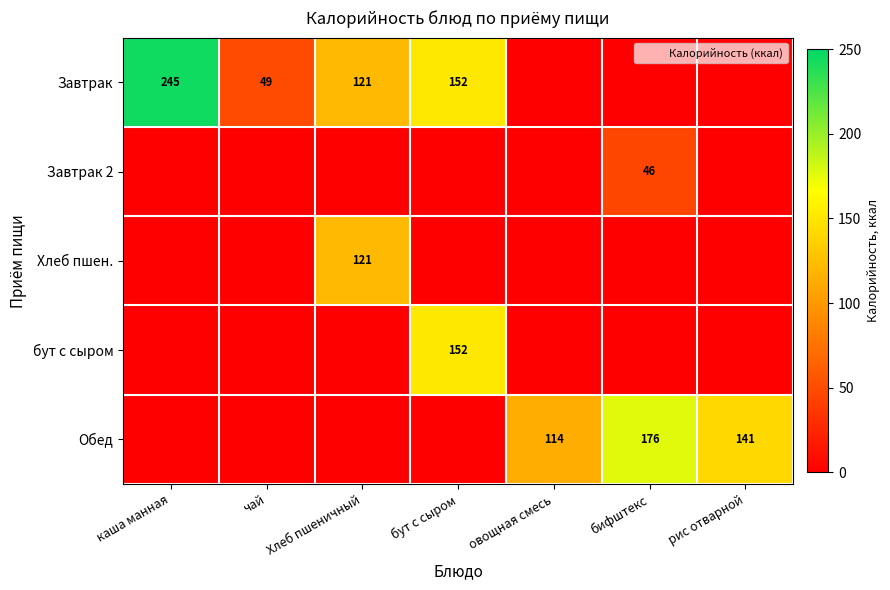

The Завтрак series shows 11.7 at чай. True or false?

False